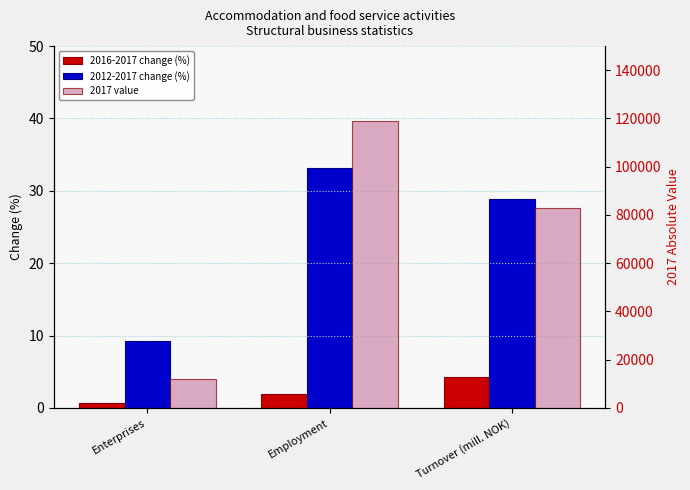

Reading left to right, what are all the values shown in this chart?

2016-2017 change (%): 0.7	1.9	4.3
2012-2017 change (%): 9.2	33.2	28.9
2017 value: 11889.0	118840.0	82894.2